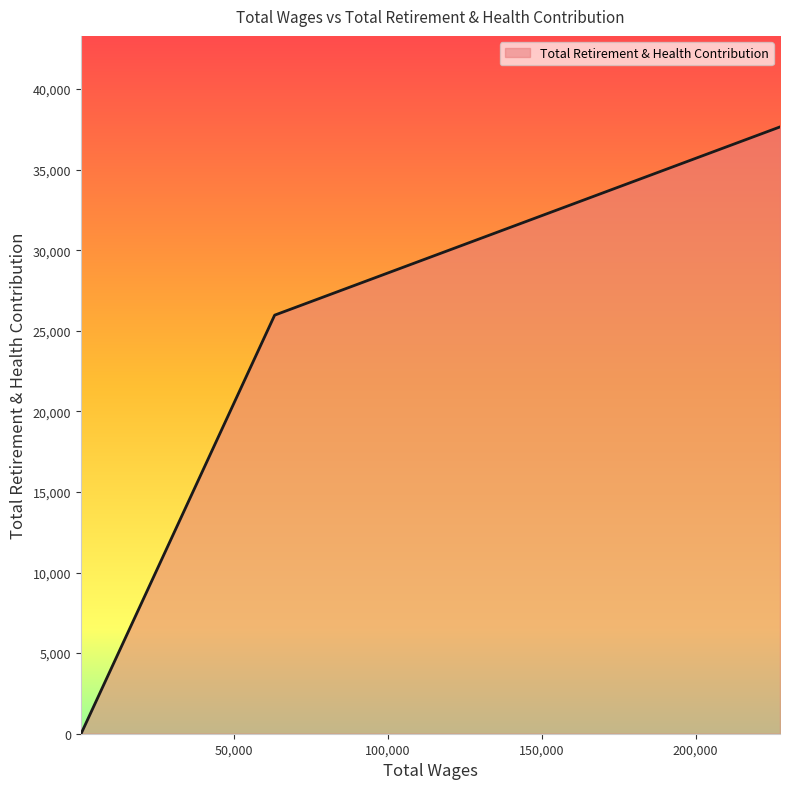

True or false: the data has more than 1 interior local peaks.

False